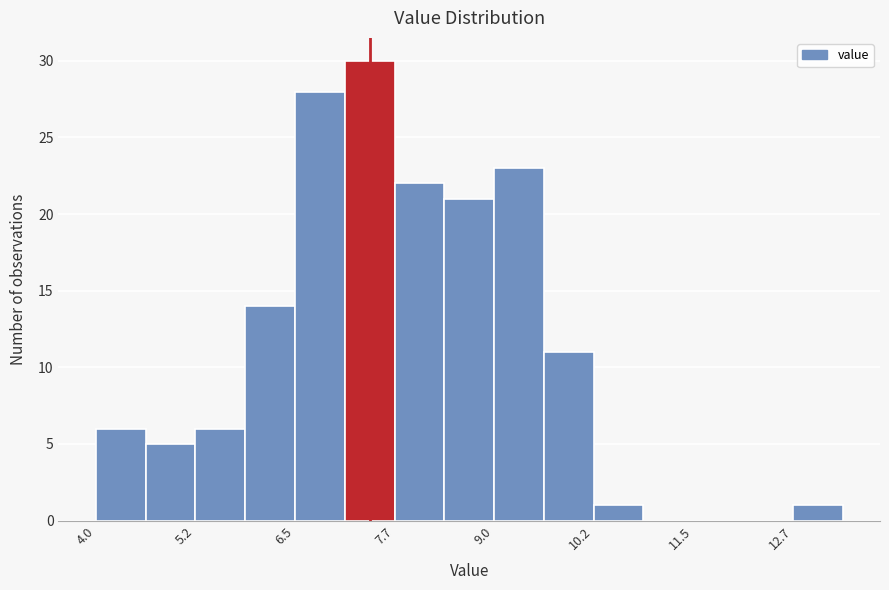

Read against the x-axis, roughly where is the centre of the tallest bar?

7.4